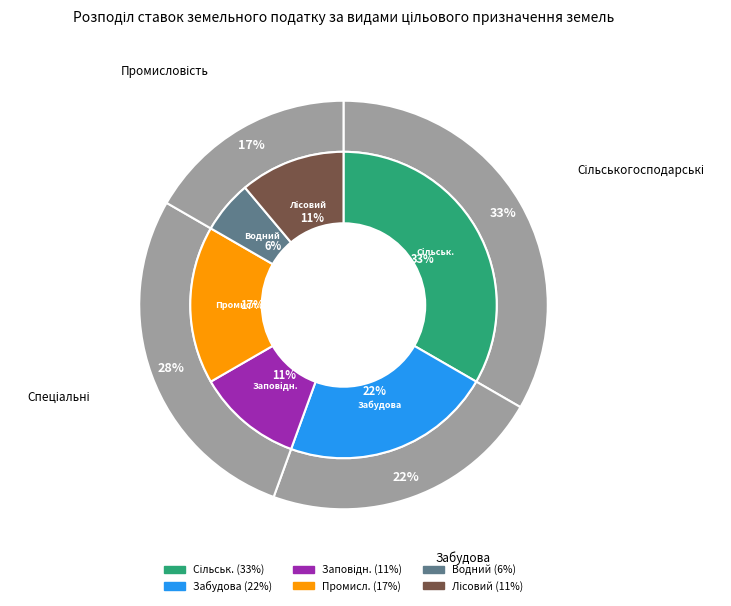

Is it true that Землі лісогосподарського призначення is 11% of the pie?

True